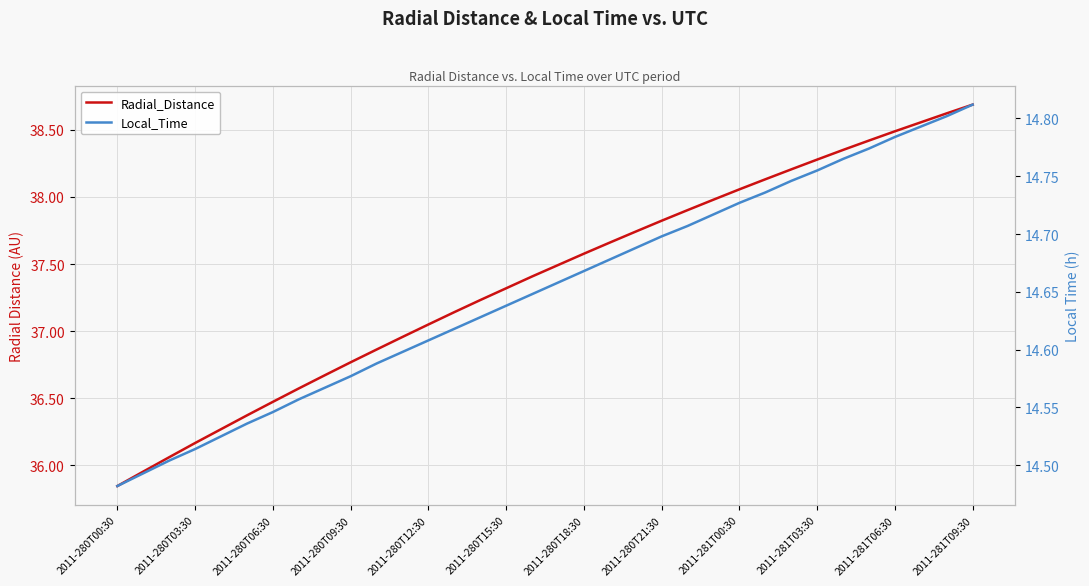

Rank the series at 2011-280T09:30 from lowest to highest value.

Local_Time, Radial_Distance